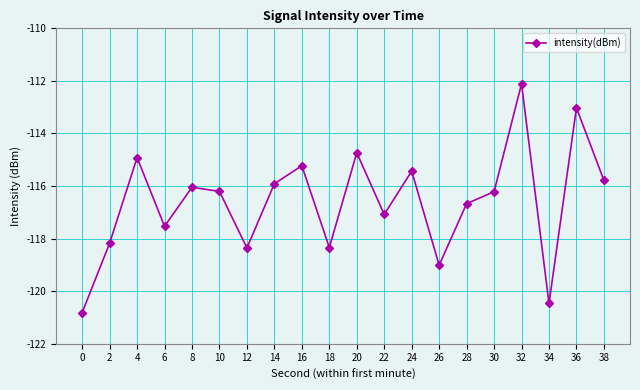

What is the average value?

-116.6